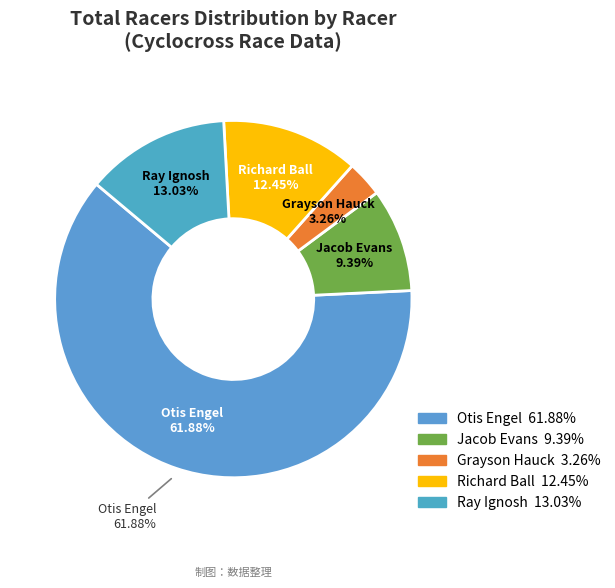

What is the change in value from Otis Engel to Jacob Evans?

-274